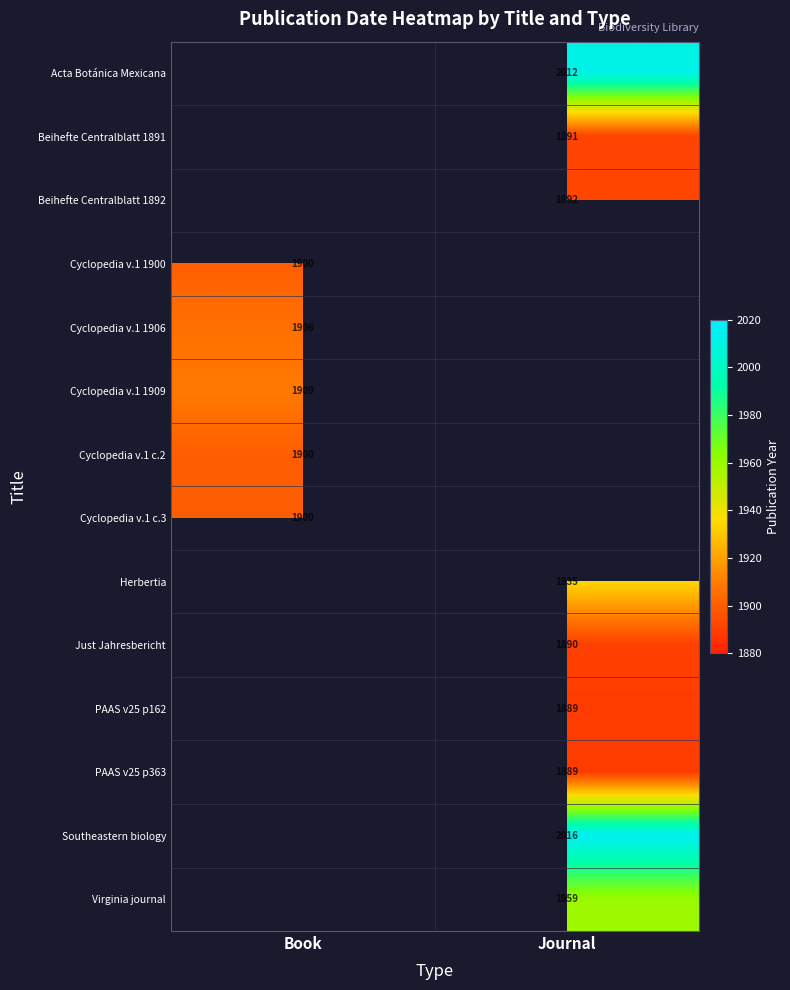

Is the value of Beihefte Centralblatt 1891 at Journal greater than the value of PAAS v25 p363 at Journal?

Yes